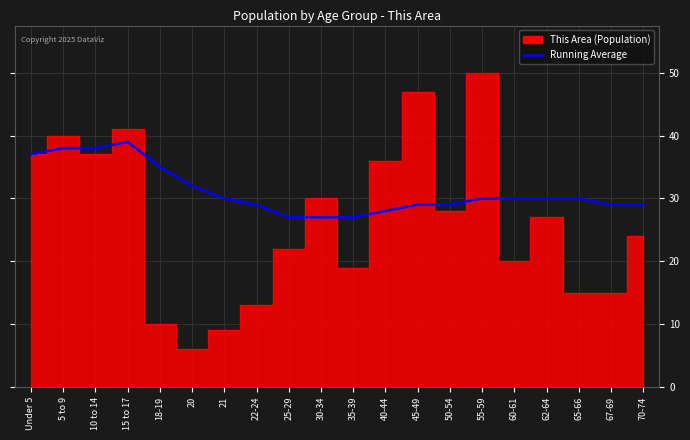

What is the label of the 19th point from the left?

67-69